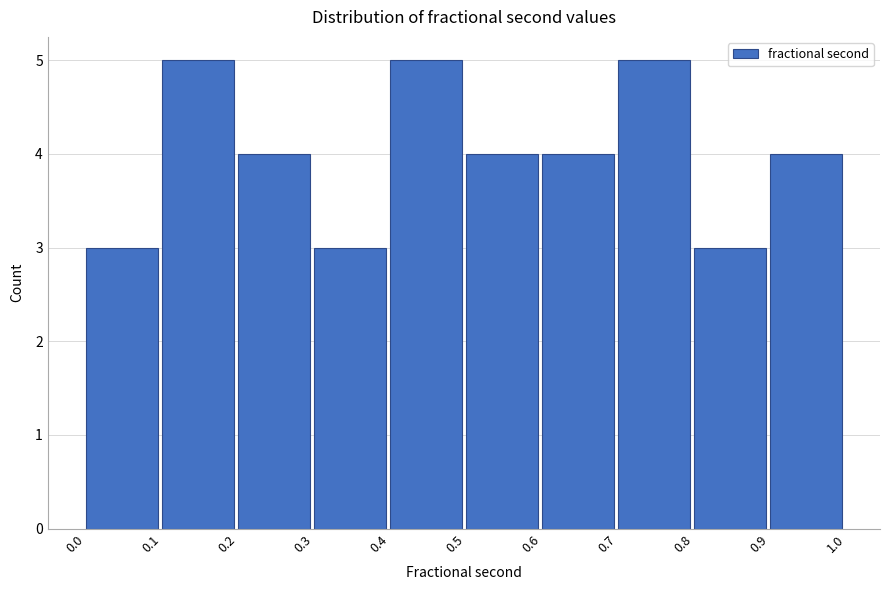

What is the height of the bar covering 0.8 to 0.9 on the x-axis? The values are not printed on the chart, so give them approximately, as read against the axis.

3